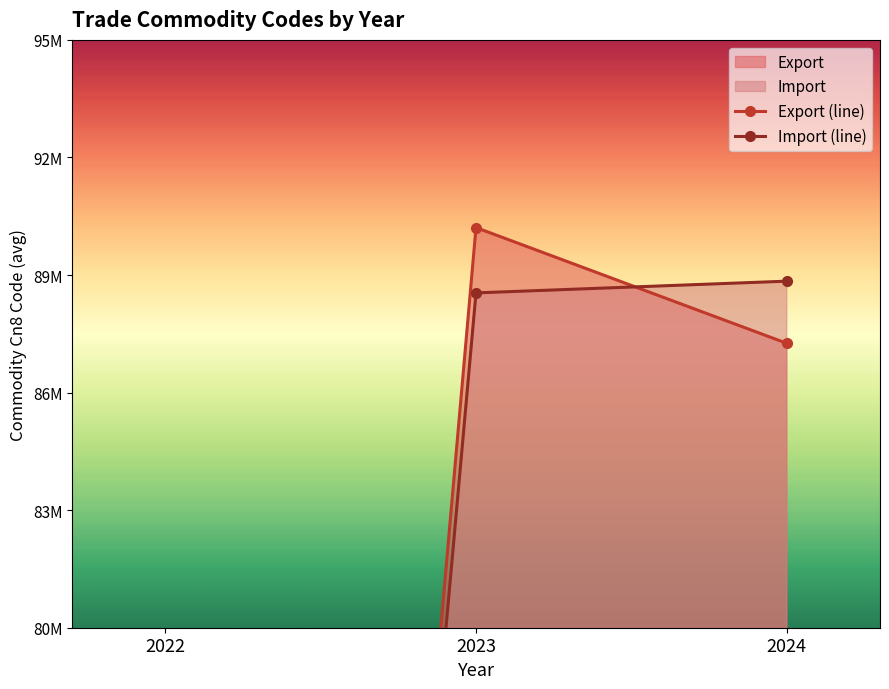

What is the total value across all series at 2024?

176100908